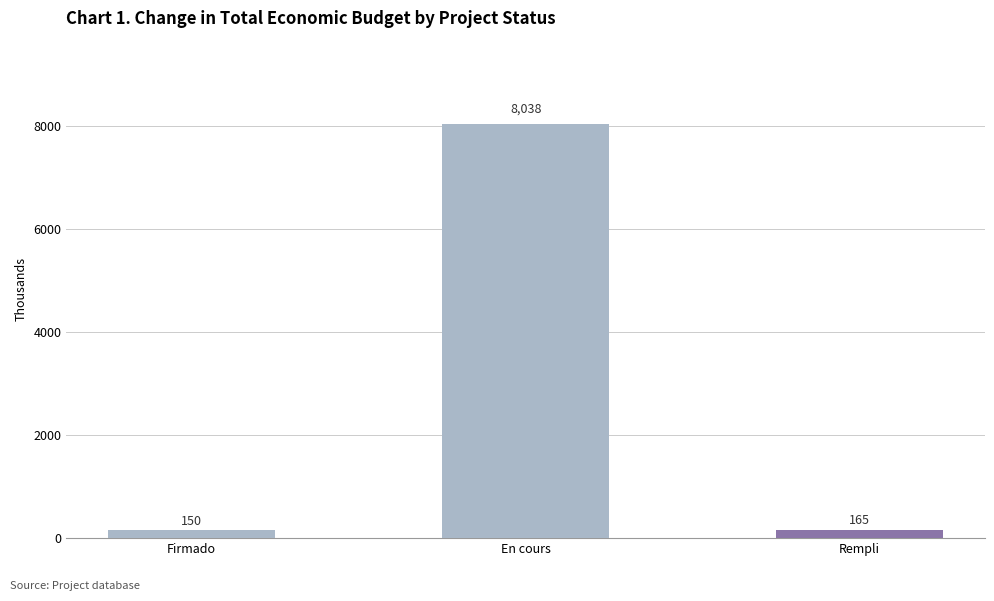

Count the number of values greater than 164.

2